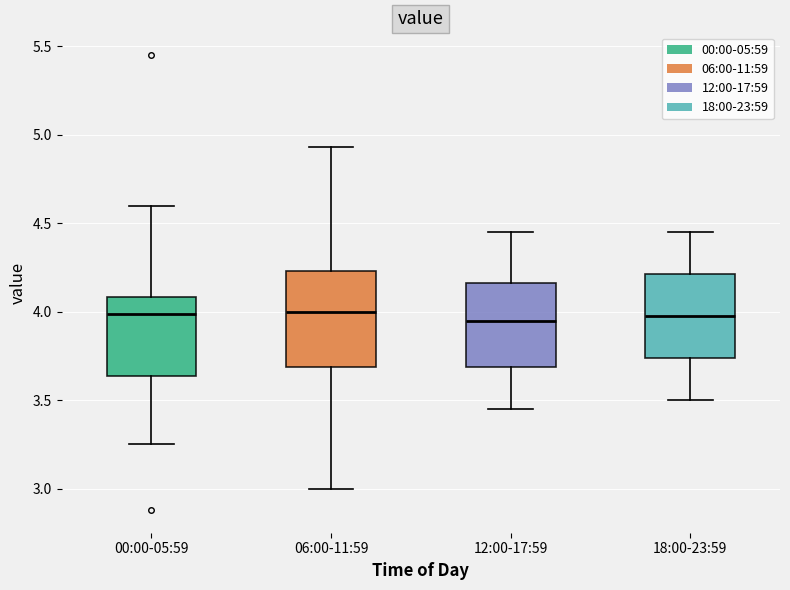

Where is the upper edge of the box for 18:00-23:59 on the y-axis? The values are not printed on the chart, so give them approximately, as read against the axis.

4.20